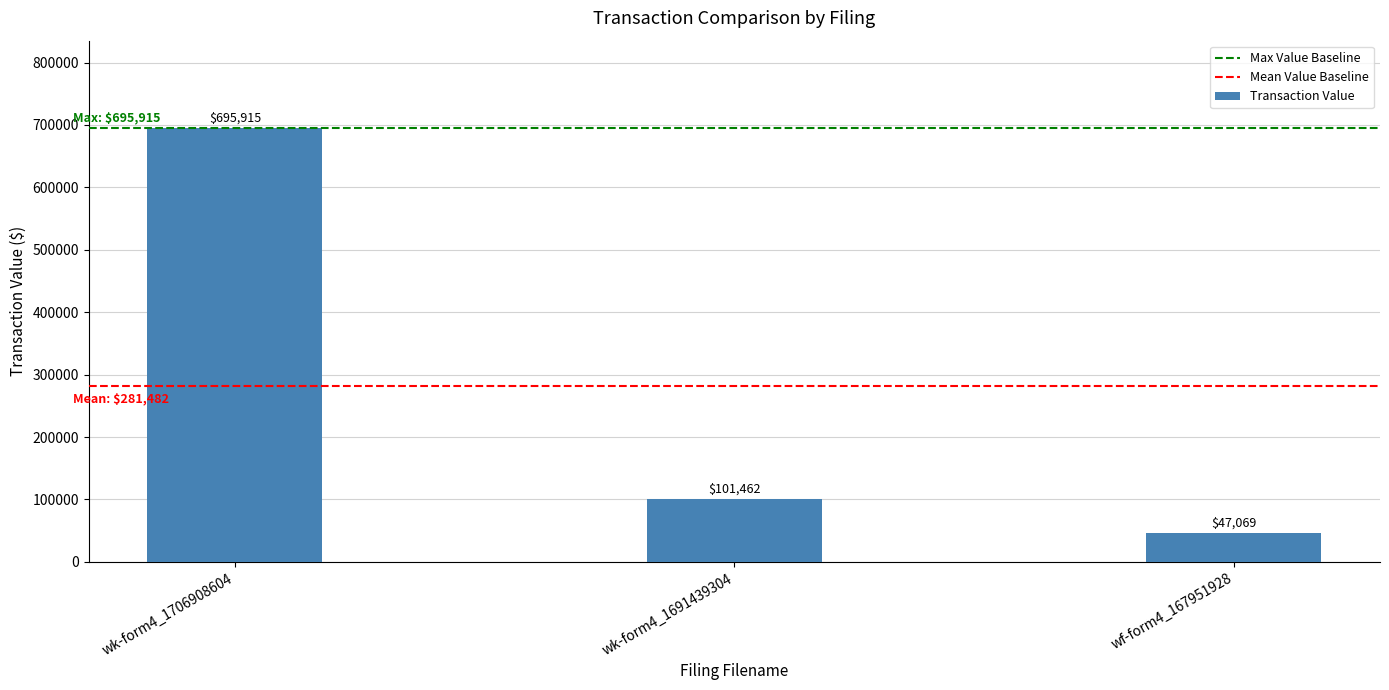

Reading left to right, list all the values displayed in this chart.

wk-form4_1706908604=695915	wk-form4_1691439304=101462	wf-form4_167951928=47069